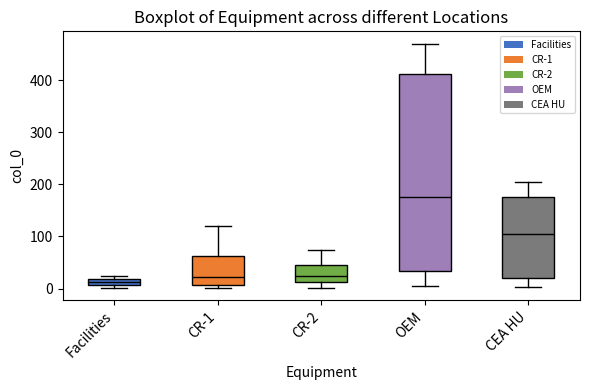

Comparing the boxes themselves (not the whiskers), which one is the tallest?

OEM